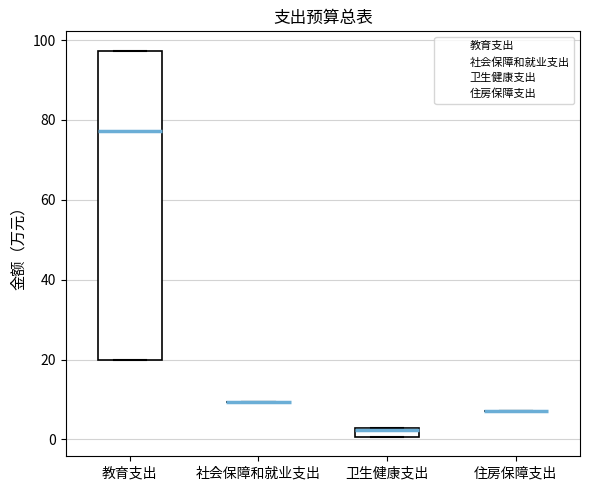

Where does the median line of the box for 教育支出 sit on the y-axis? The values are not printed on the chart, so give them approximately, as read against the axis.

78